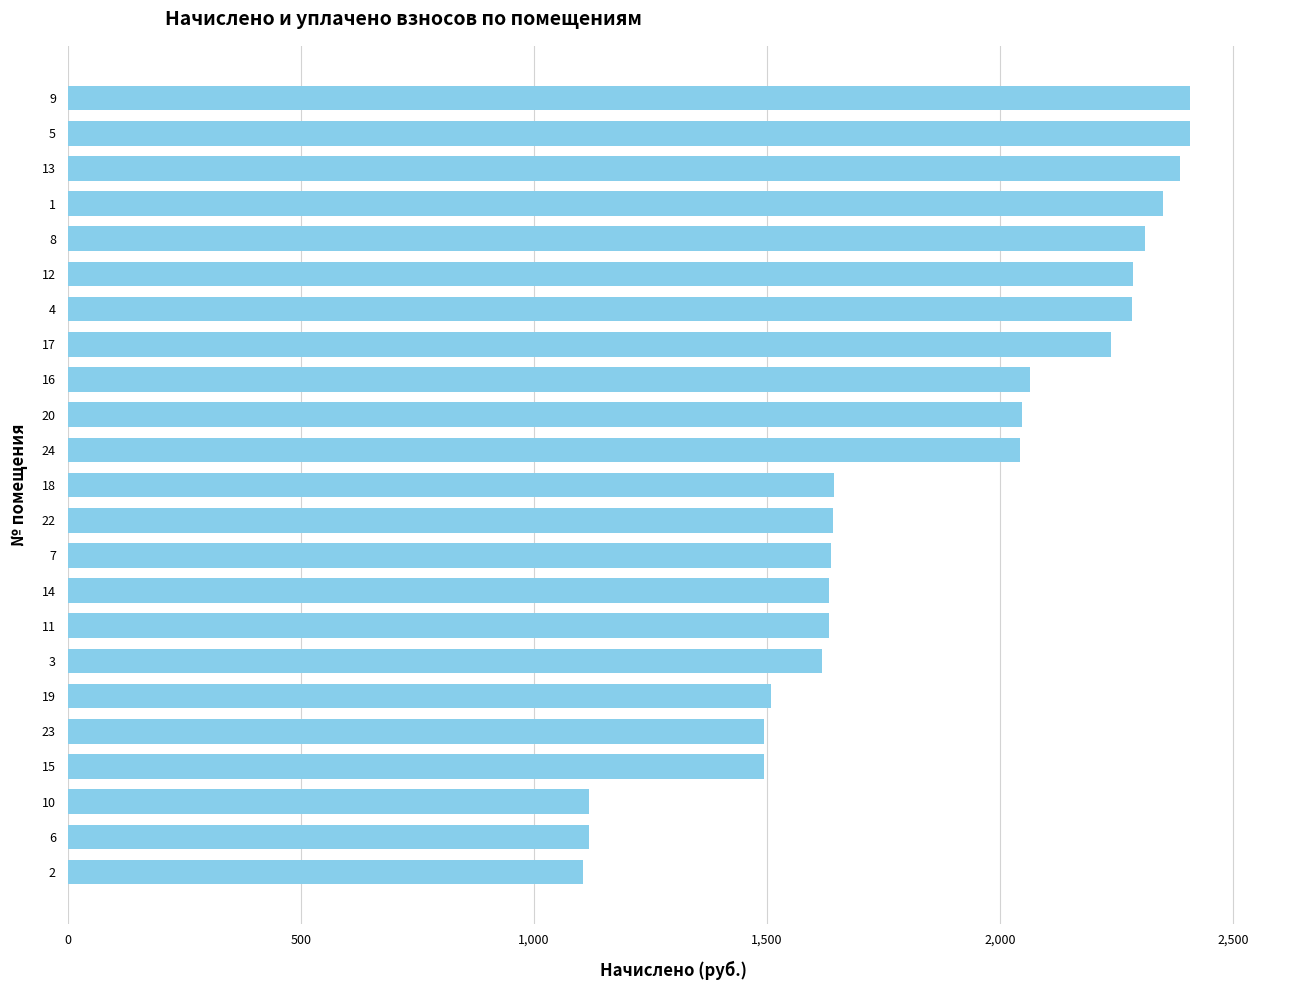

What is the sum of the values at 18 and 14?

3277.7